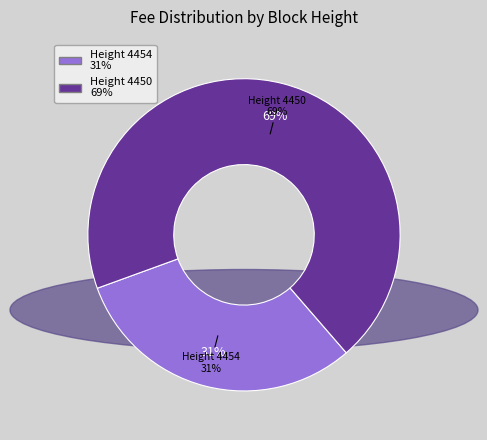

Which slice represents more than half of the pie?

4450